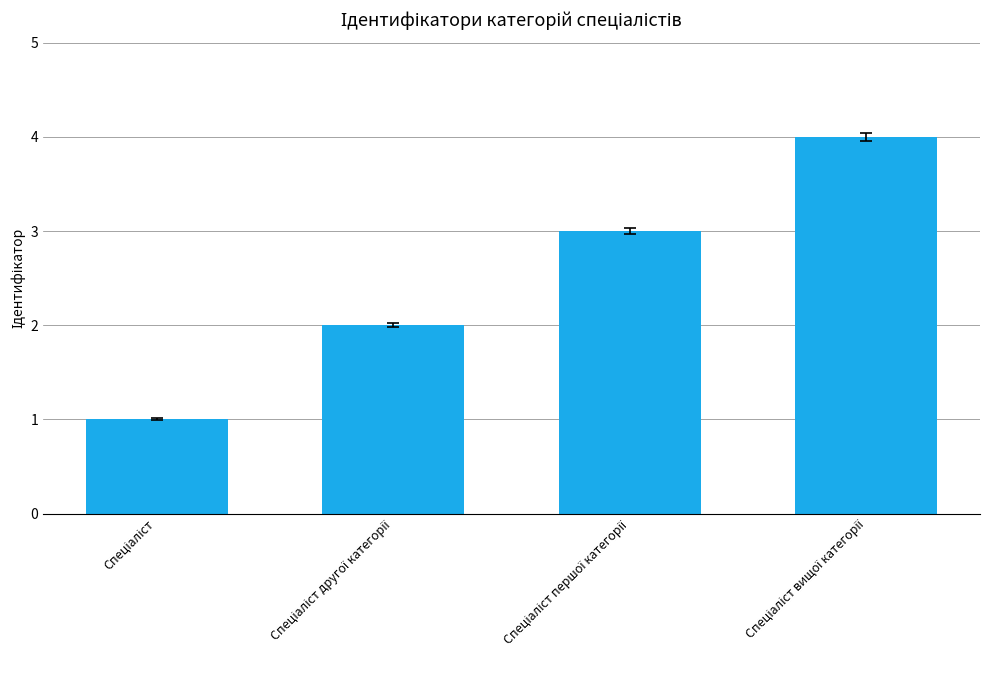

What is the sum of all values?

10